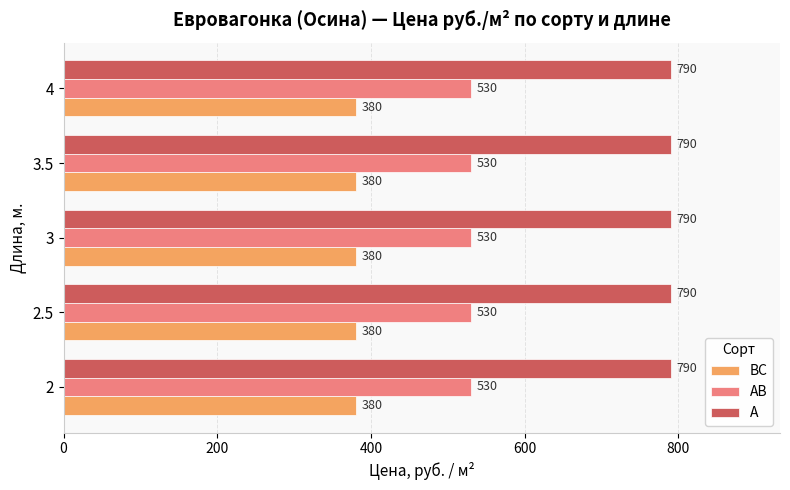

What is the sum of all ВС values?

1900